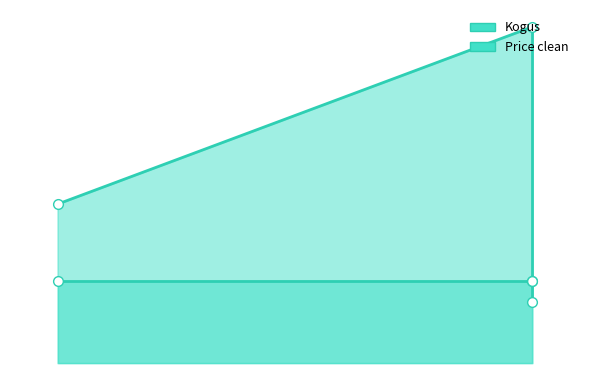

Which series has the largest range (max minus min)?

Kogus